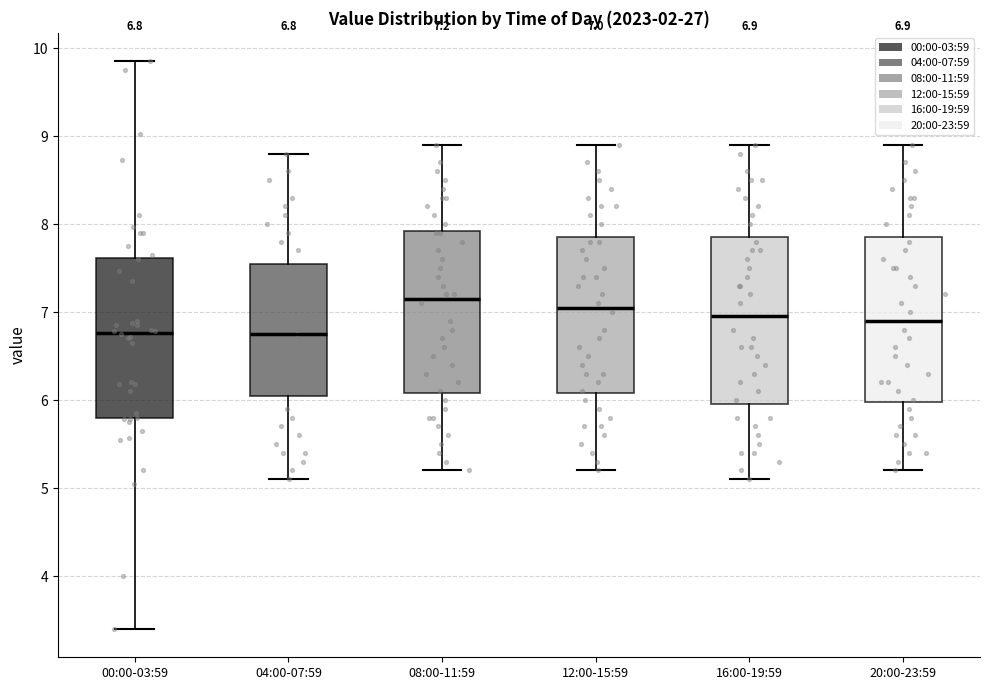

Which box's median line is the highest?

08:00-11:59